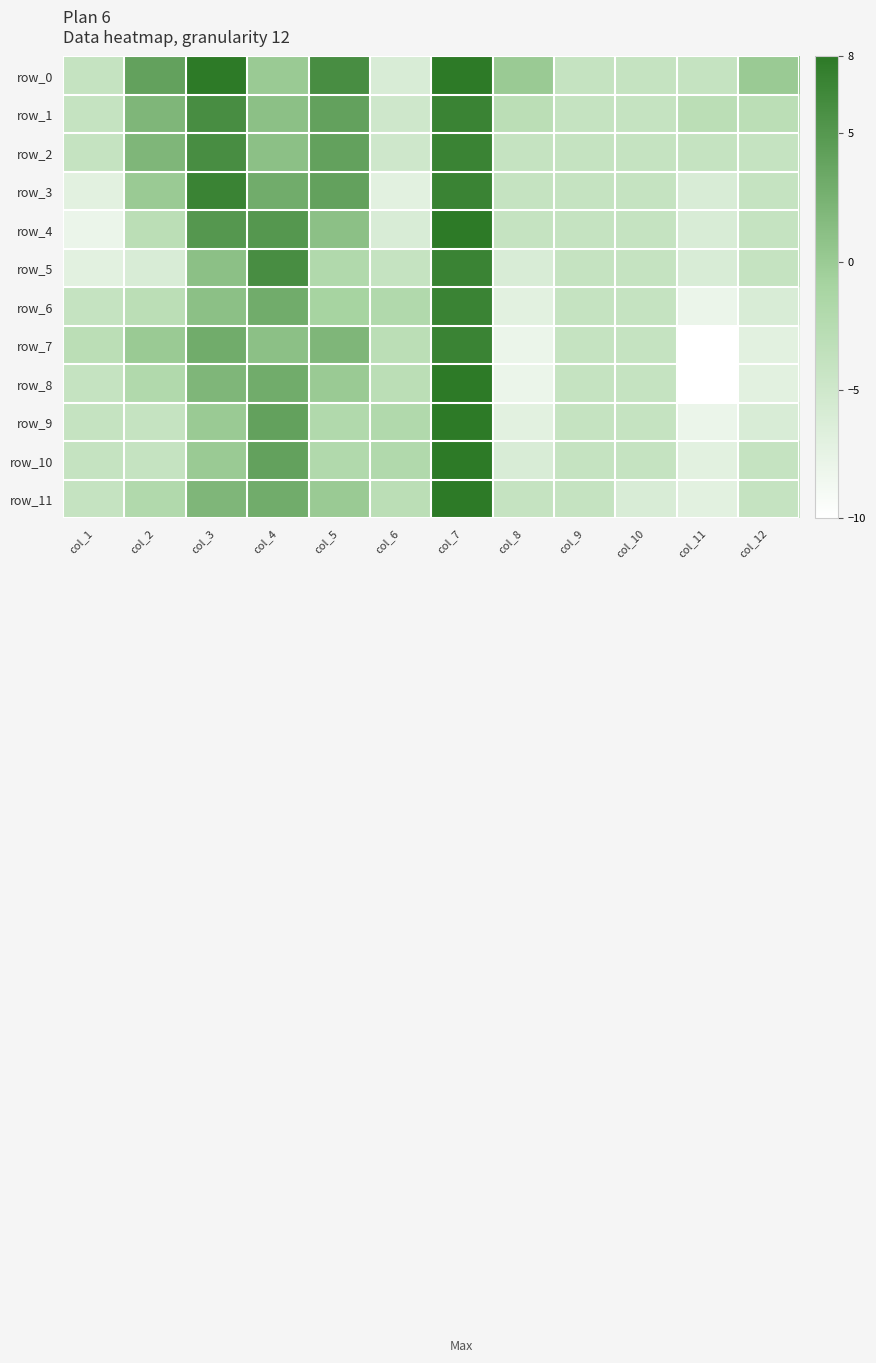

At which label is row_2 closest to 1?

col_4